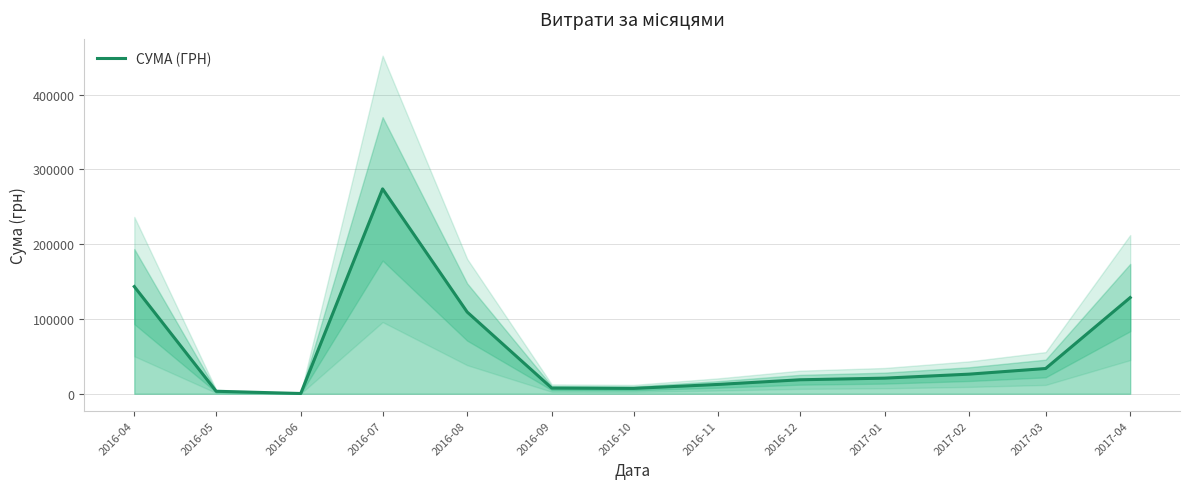

What position from the left is 2016-06?

3